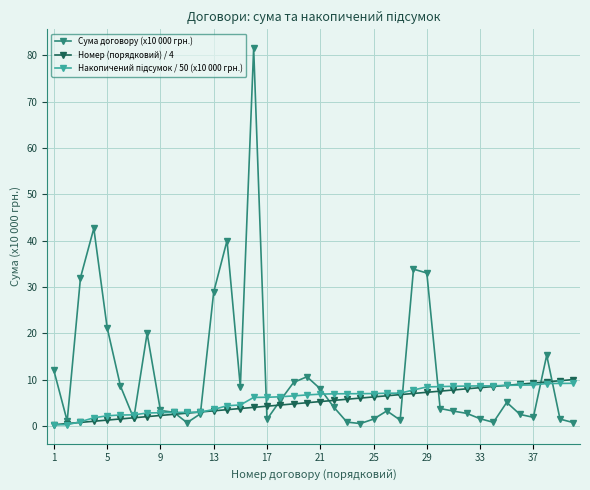

Which series has the largest total across all categories?

Сума договору (x10 000 грн.)